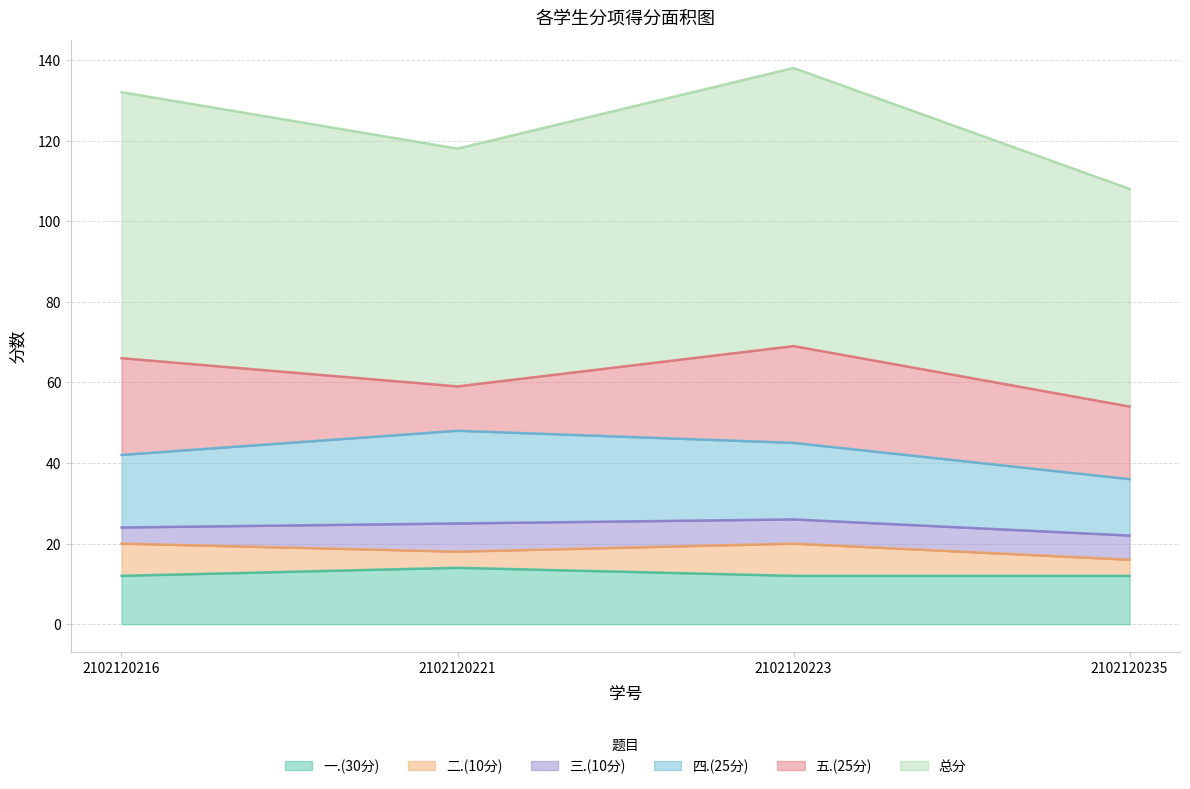

What are all the series names shown in the legend?

一.(30分), 二.(10分), 三.(10分), 四.(25分), 五.(25分), 总分